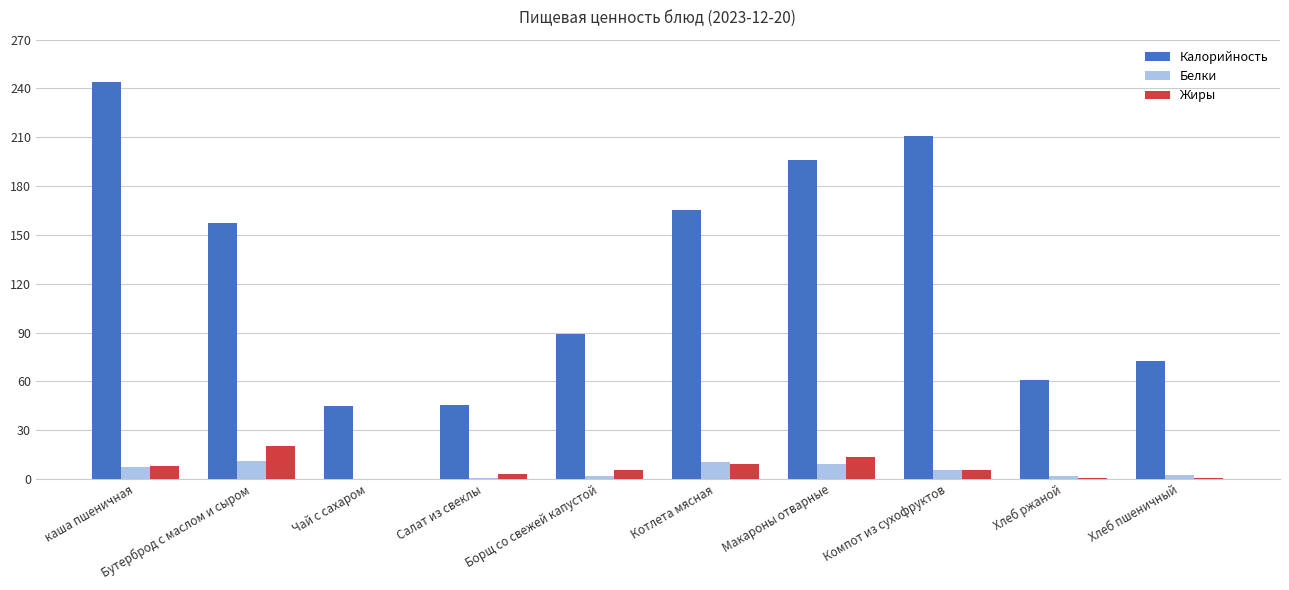

What is the highest value of the Калорийность series?

243.9